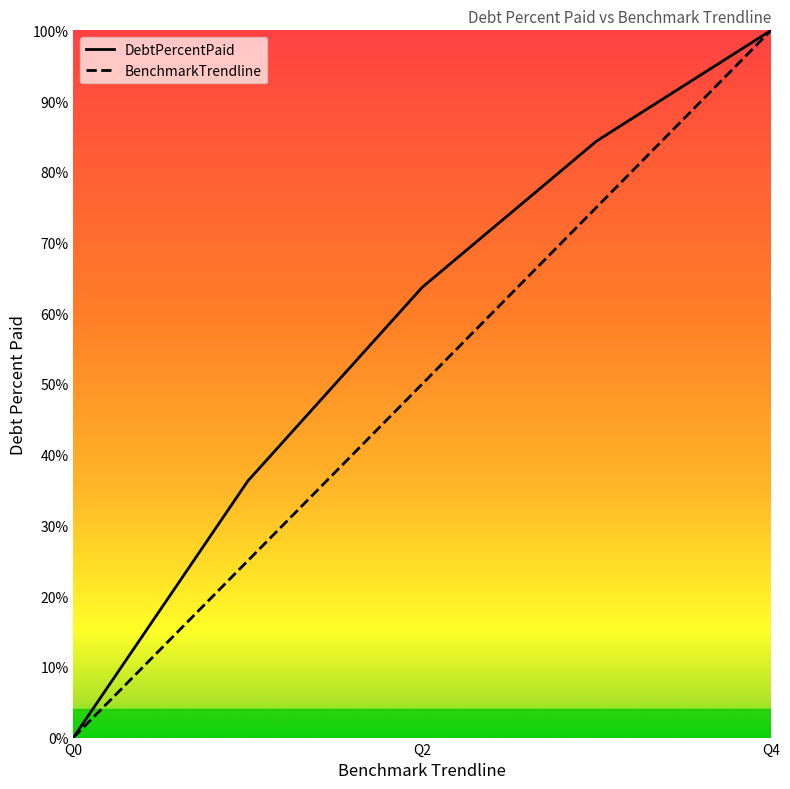

List the series in order of their overall mean, lowest first.

BenchmarkTrendline, DebtPercentPaid